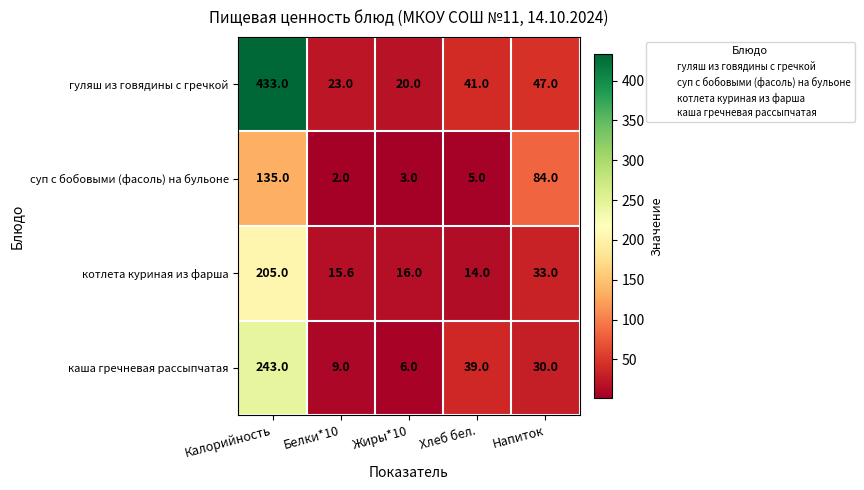

Where does the каша гречневая рассыпчатая series first go above 30?

Калорийность